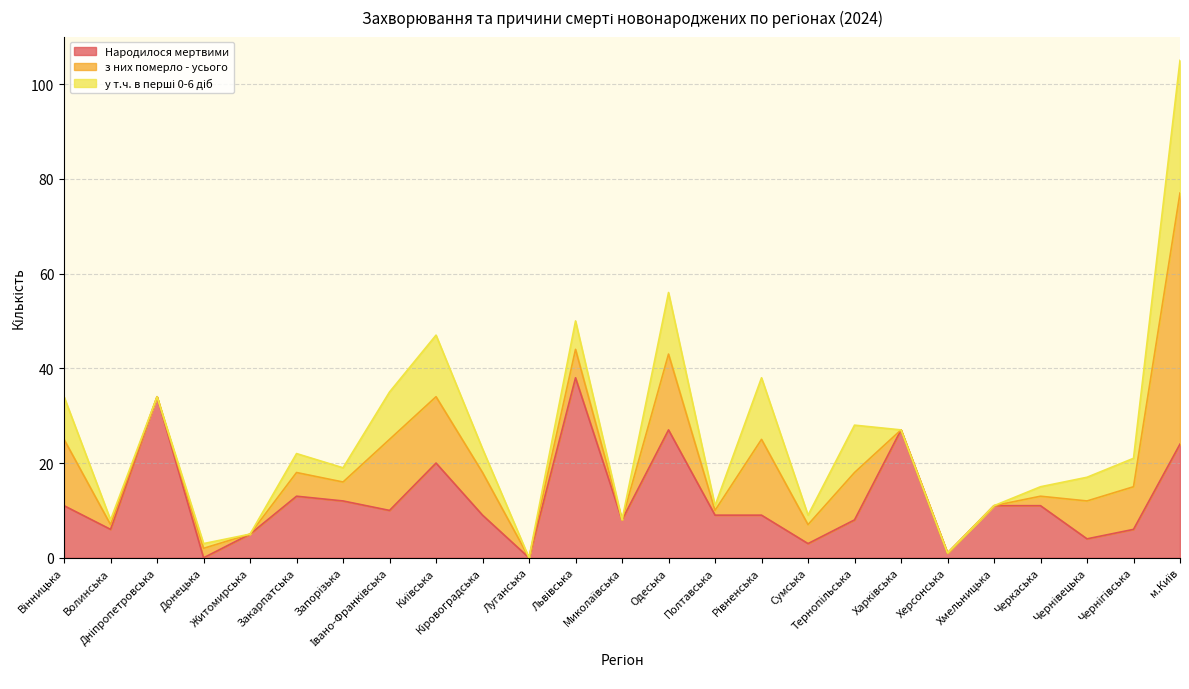

Reading left to right, what are all the values shown in this chart?

Народилося мертвими: 11	6	34	0	5	13	12	10	20	9	0	38	8	27	9	9	3	8	27	1	11	11	4	6	24
з них померло - усього: 14	1	0	2	0	5	4	15	14	9	0	6	0	16	1	16	4	10	0	0	0	2	8	9	53
у т.ч. в перші 0-6 діб: 9	1	0	1	0	4	3	10	13	5	0	6	0	13	1	13	2	10	0	0	0	2	5	6	28